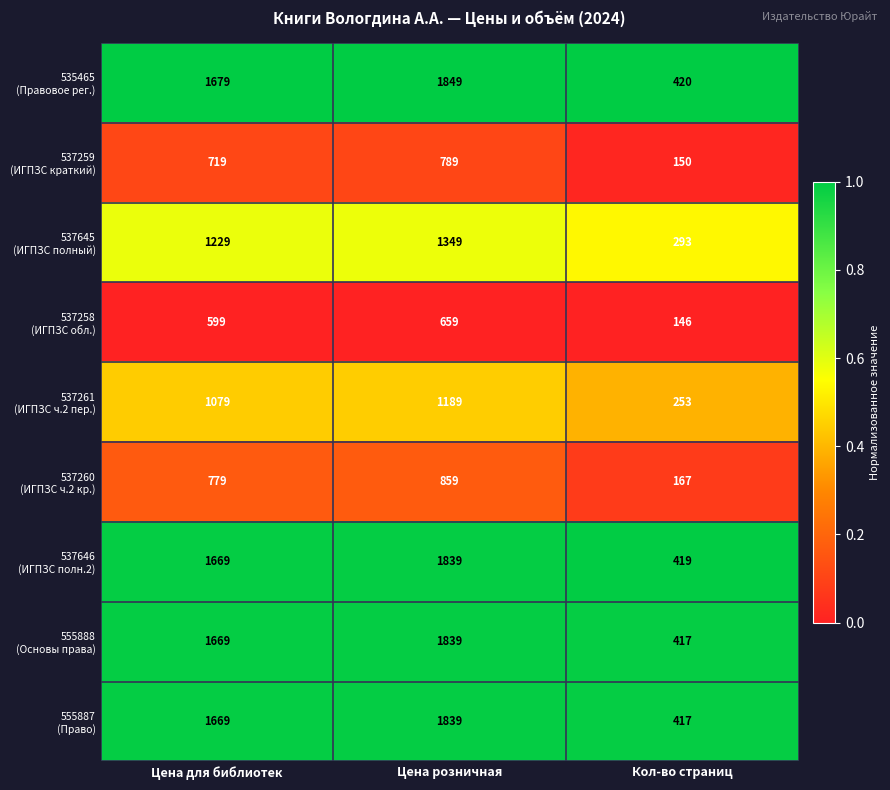

At which category is the sum across all series the highest?

Цена розничная